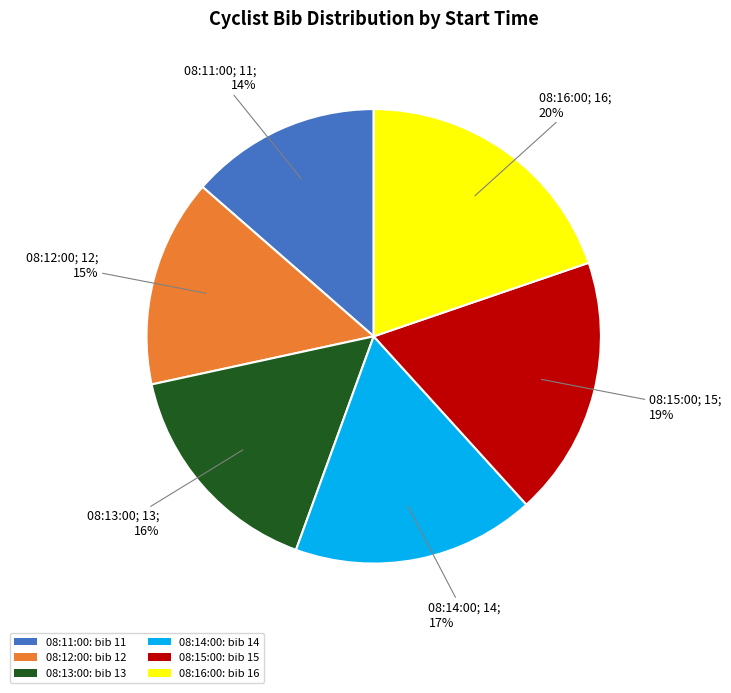

Is there any slice that represents more than half of the pie?

No